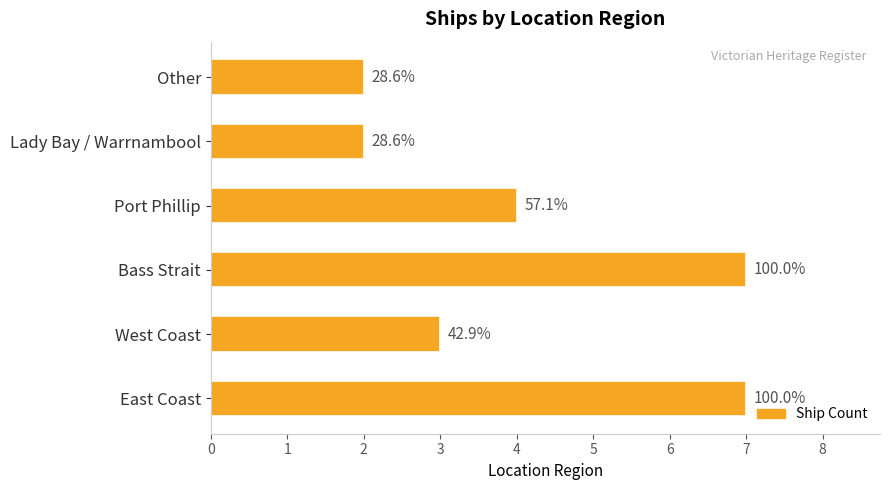

Does the chart contain stacked bars?

No